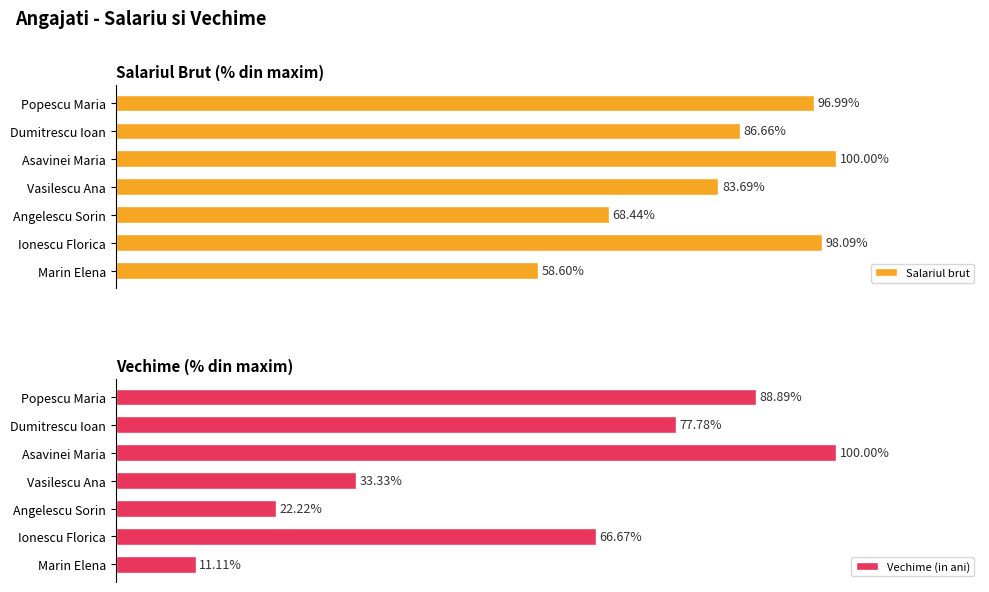

List the labels in order of Salariul brut value, smallest first.

Marin Elena, Angelescu Sorin, Vasilescu Ana, Dumitrescu Ioan, Popescu Maria, Ionescu Florica, Asavinei Maria